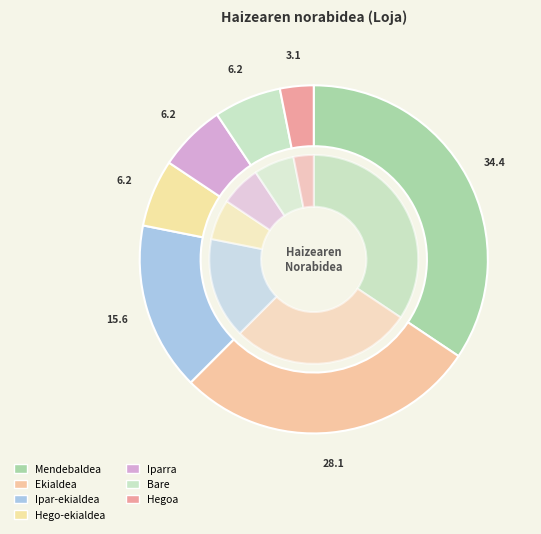

To the nearest percent, what is the difference between the Mendebaldea and Ekialdea slice percentages?

6%